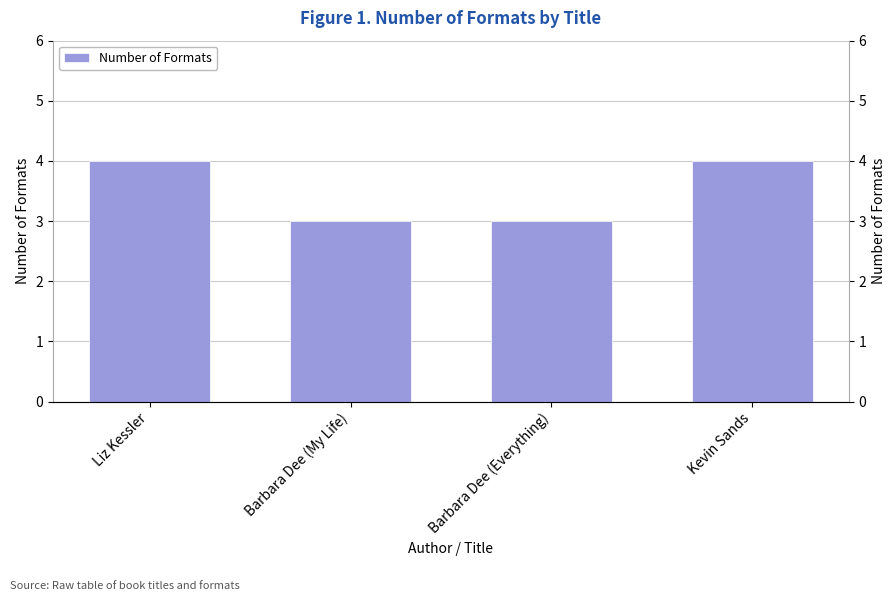

What is the difference between the maximum and minimum values?

1